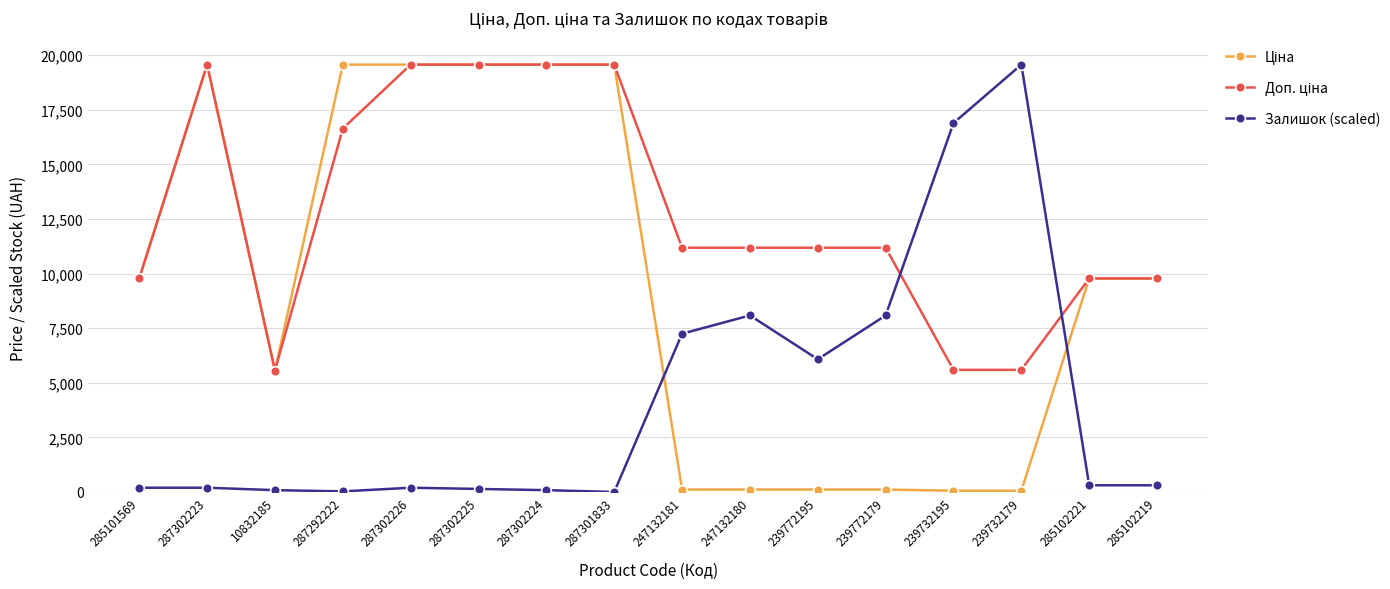

What is the label of the 14th point from the left?

239732179